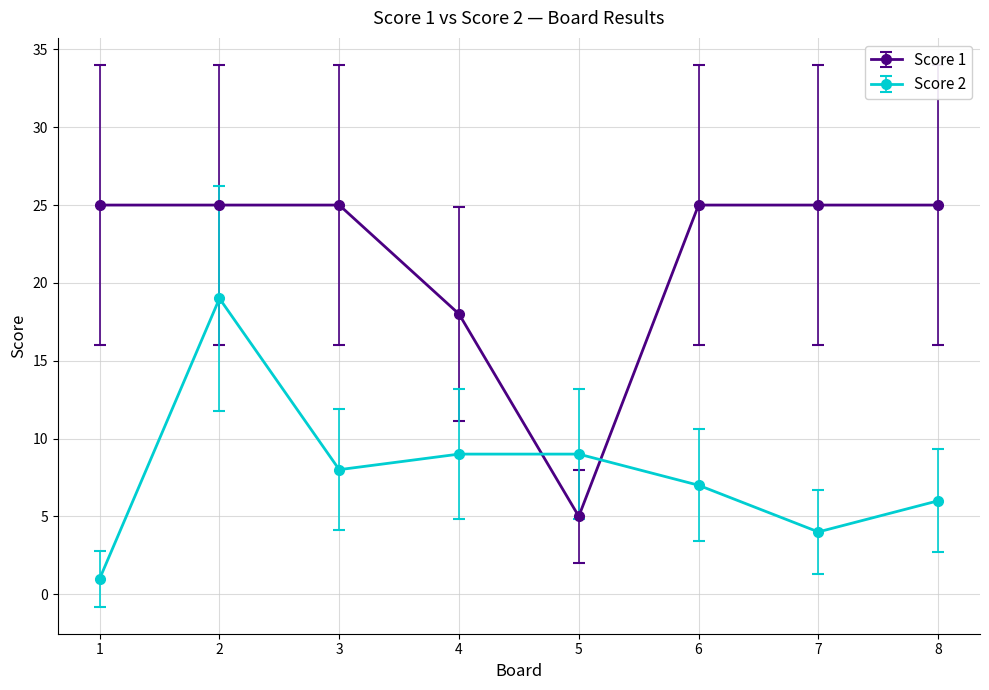

True or false: Score 2 has a value of 2.5 at 4.

False